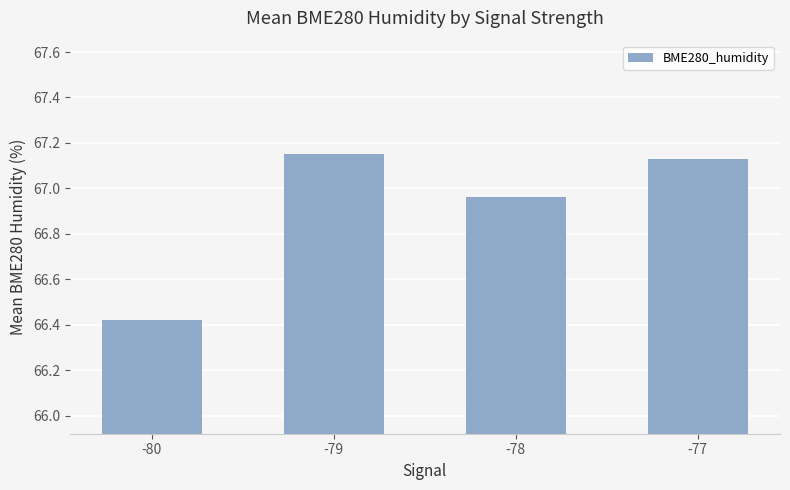

How many values are below 67?

2